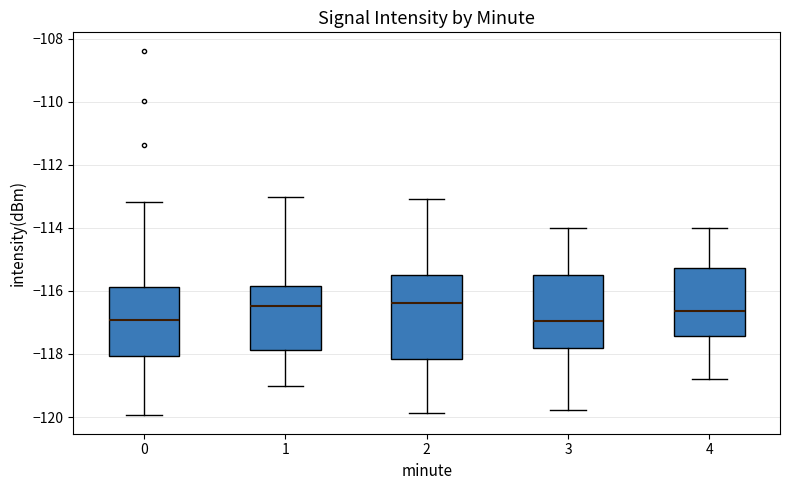

Comparing the boxes themselves (not the whiskers), which one is the tallest?

2